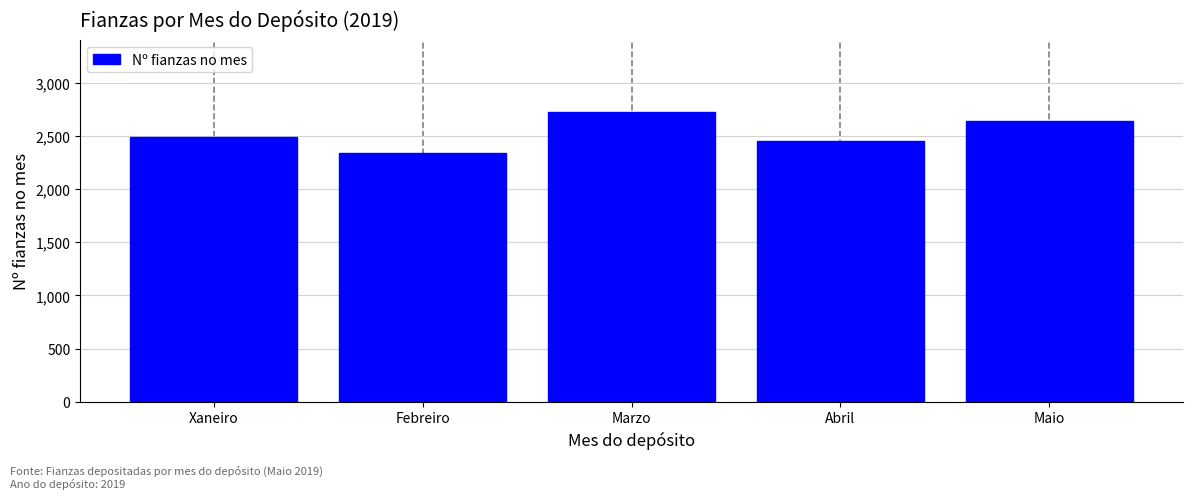

Reading left to right, transcribe all the data shown in this chart.

Xaneiro=2490	Febreiro=2343	Marzo=2722	Abril=2452	Maio=2637